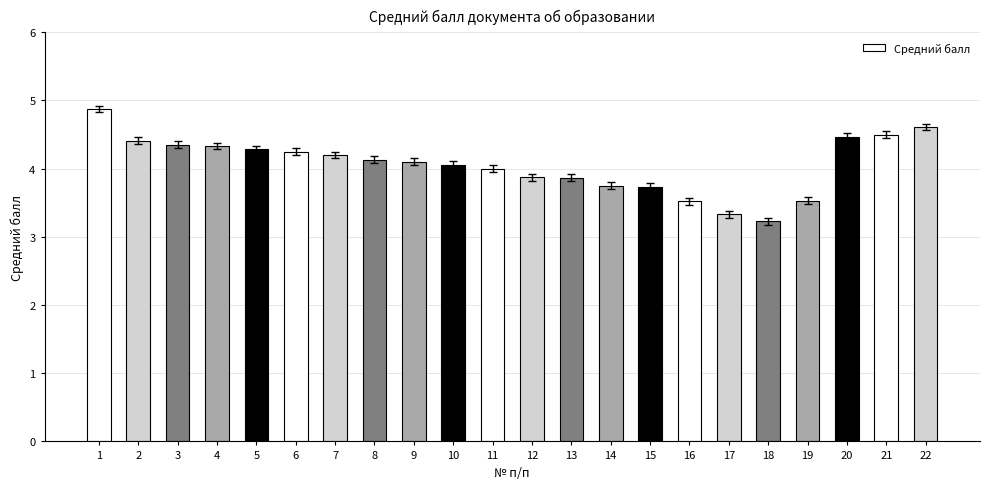

At which label does the data first exceed 4?

1